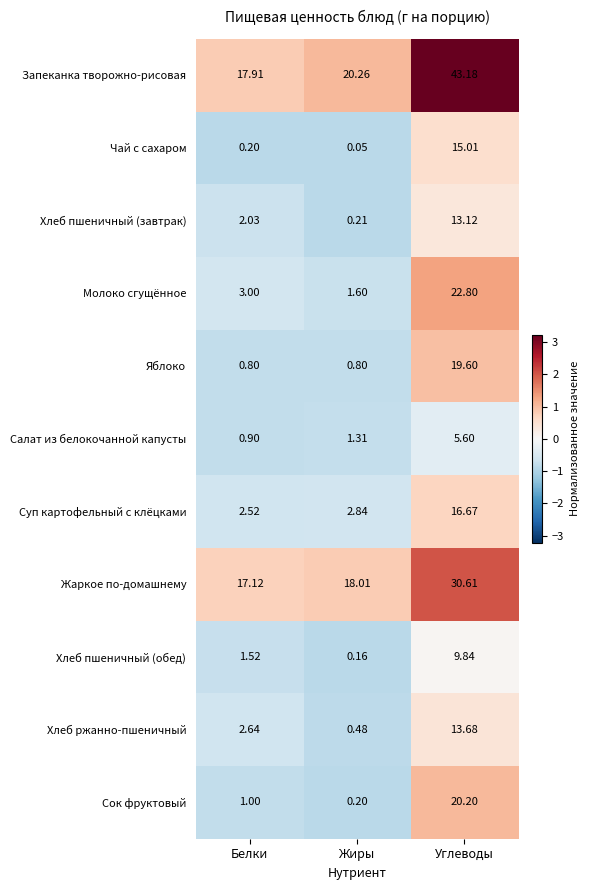

Which series has the largest total across all categories?

Запеканка творожно-рисовая